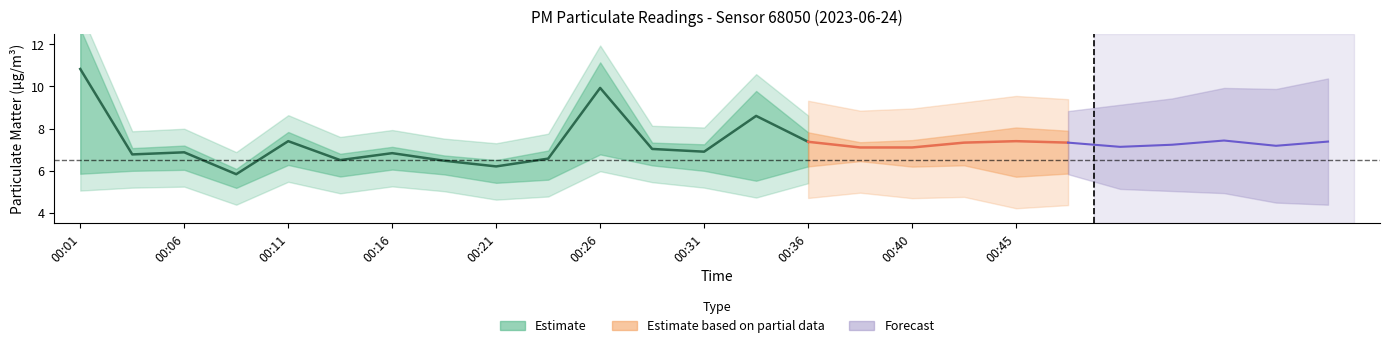

The P1 series shows 11.3 at 00:16. True or false?

False